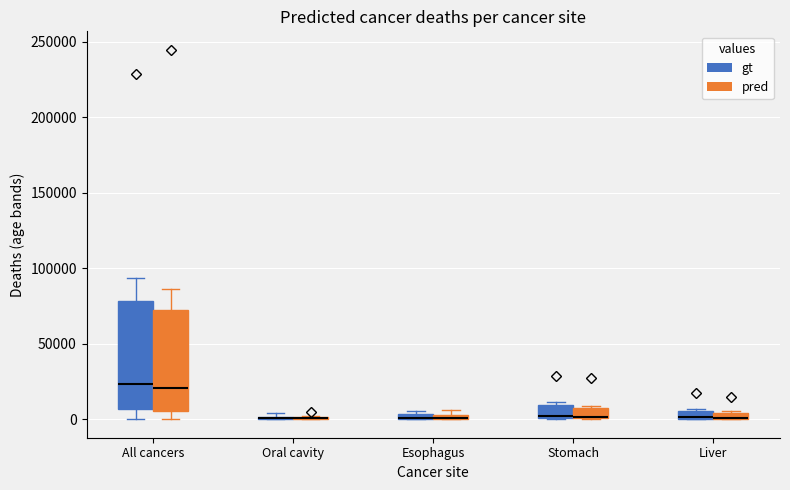

Comparing the boxes themselves (not the whiskers), which one is the tallest?

All cancers (gt)